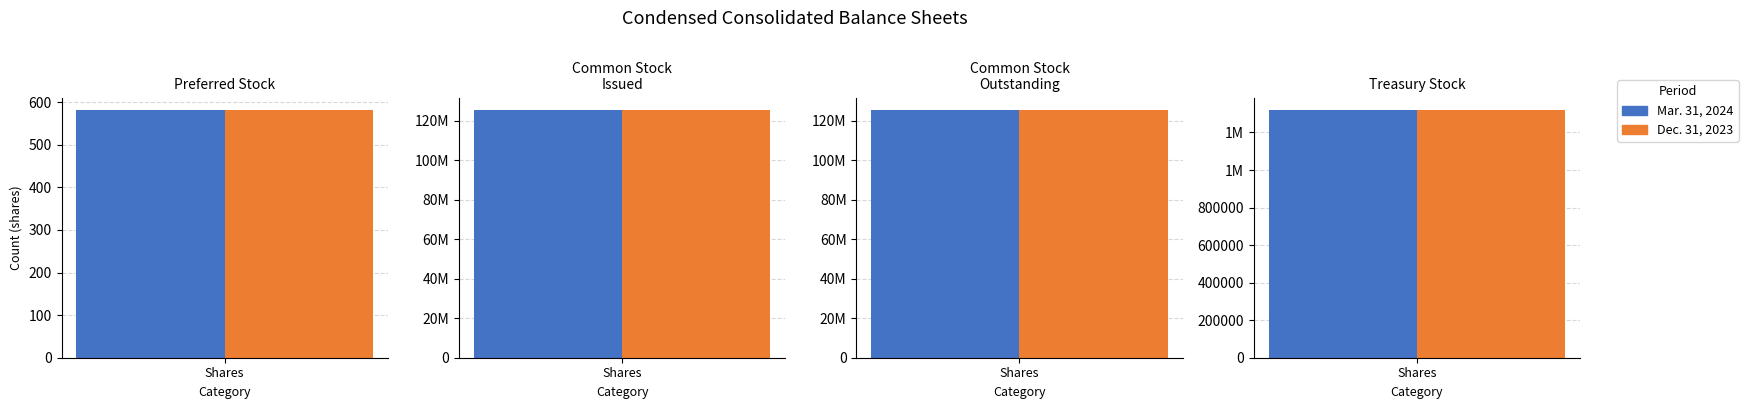

The value of Dec. 31, 2023 at Treasury stock, shares is 318648. True or false?

False